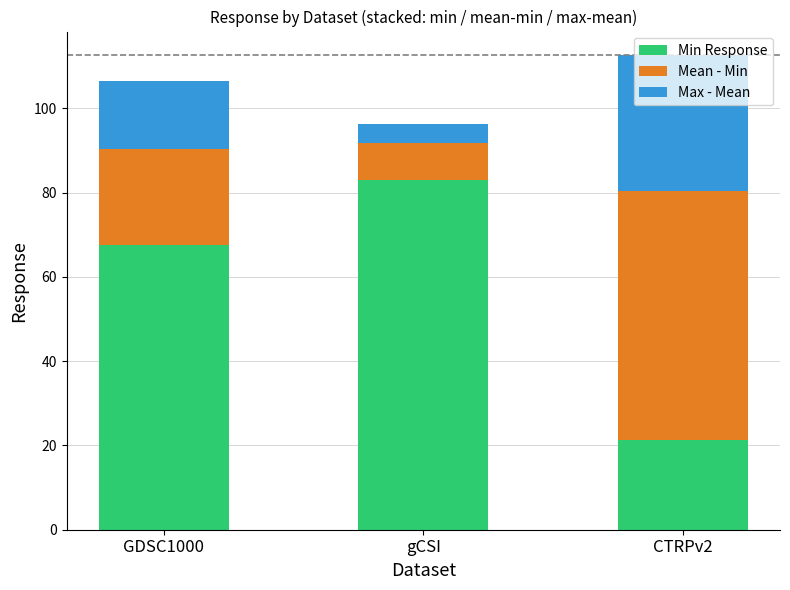

Is it true that Min Response equals 14.3 at GDSC1000?

False